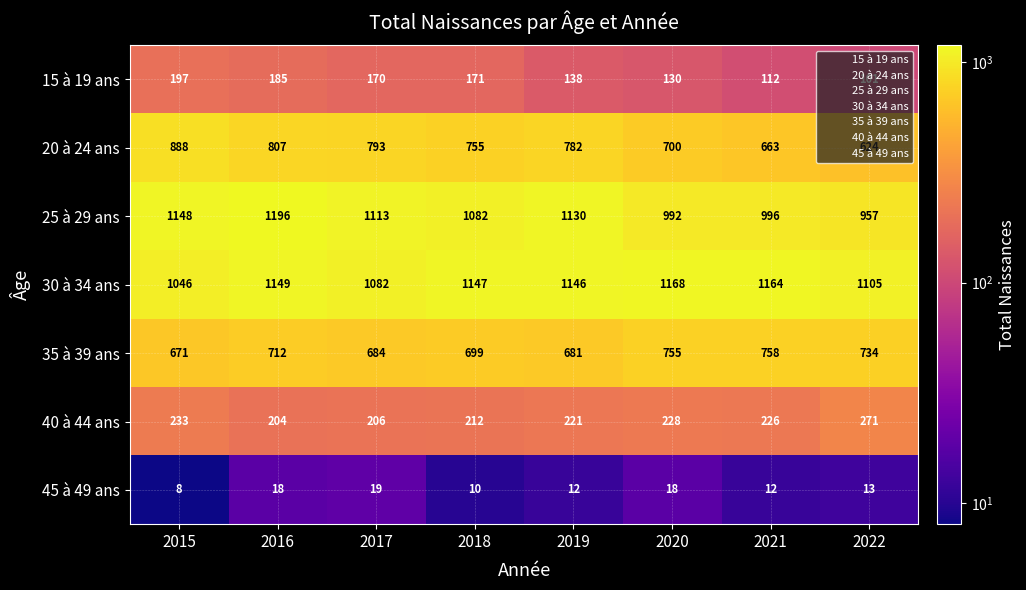

What is the sum of all 25 à 29 ans values?

8614